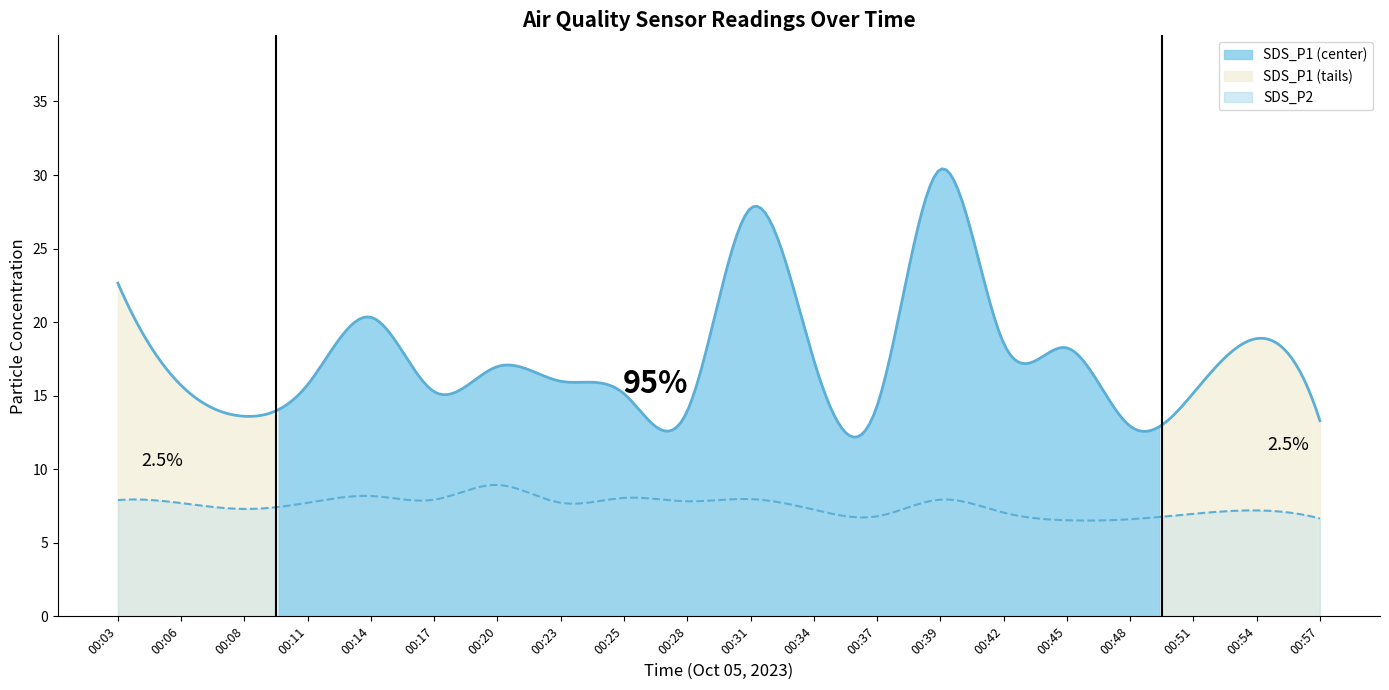

List the series in order of their overall mean, highest first.

SDS_P1, SDS_P2